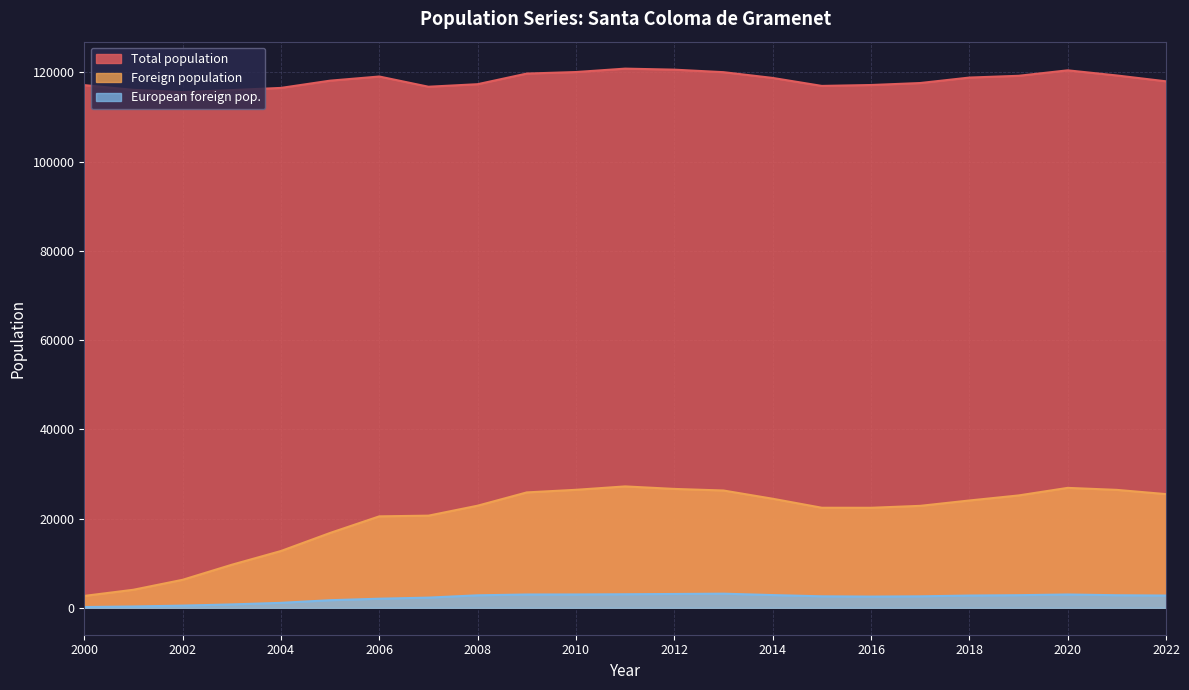

List the series in order of their peak value, lowest first.

European foreign pop., Foreign population, Total population